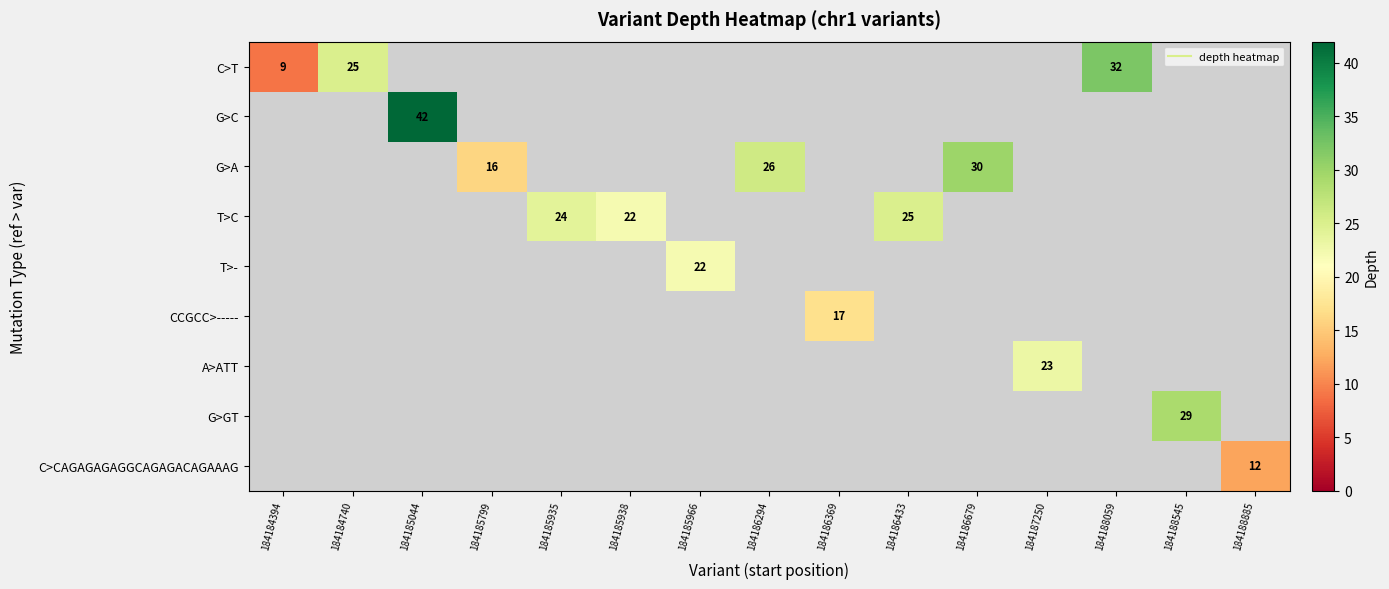

Which series has the widest spread of values?

C>T